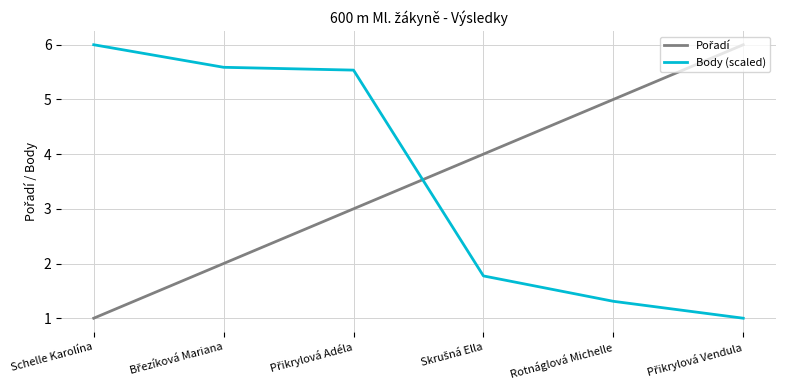

Which series changed the most between Schelle Karolína and Rotnáglová Michelle?

Body (scaled)